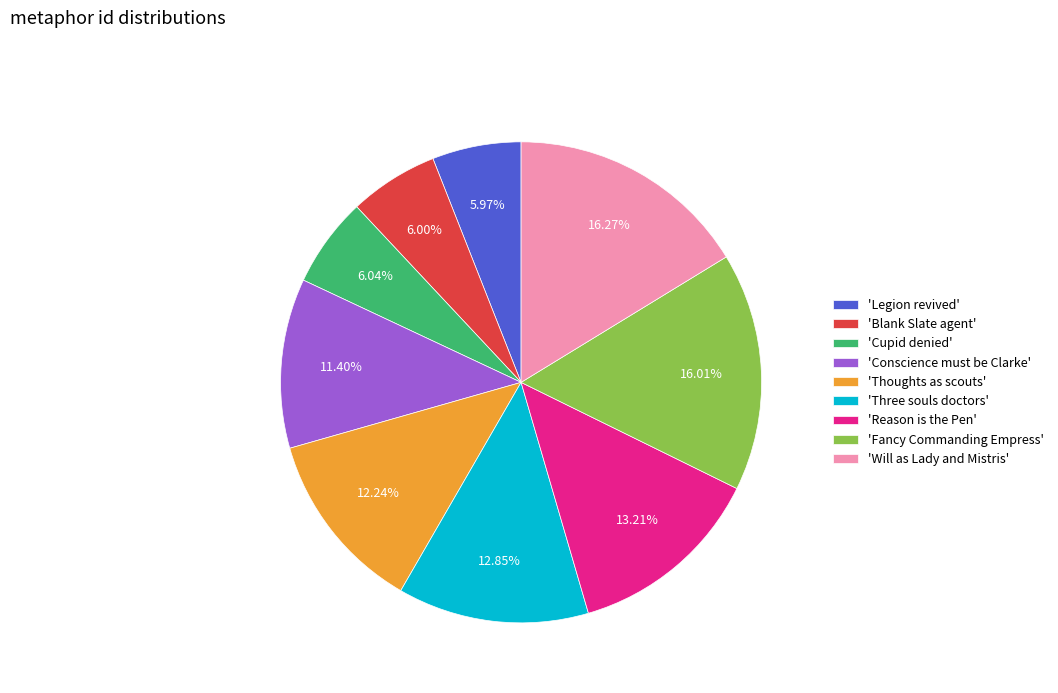

How many slices are in this pie chart?

9